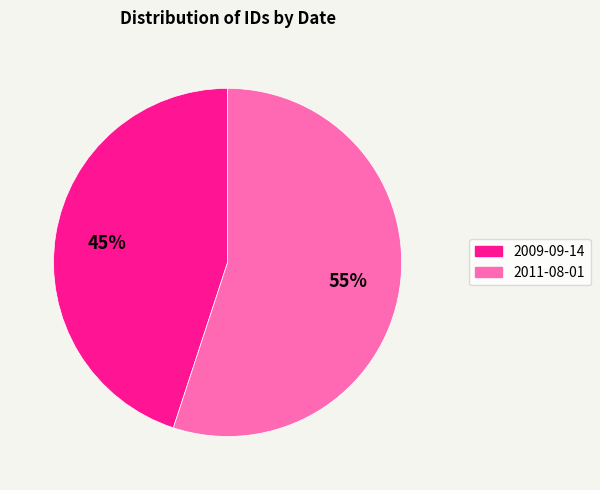

To the nearest percent, what is the combined percentage of 2011-08-01 and 2009-09-14?

100%